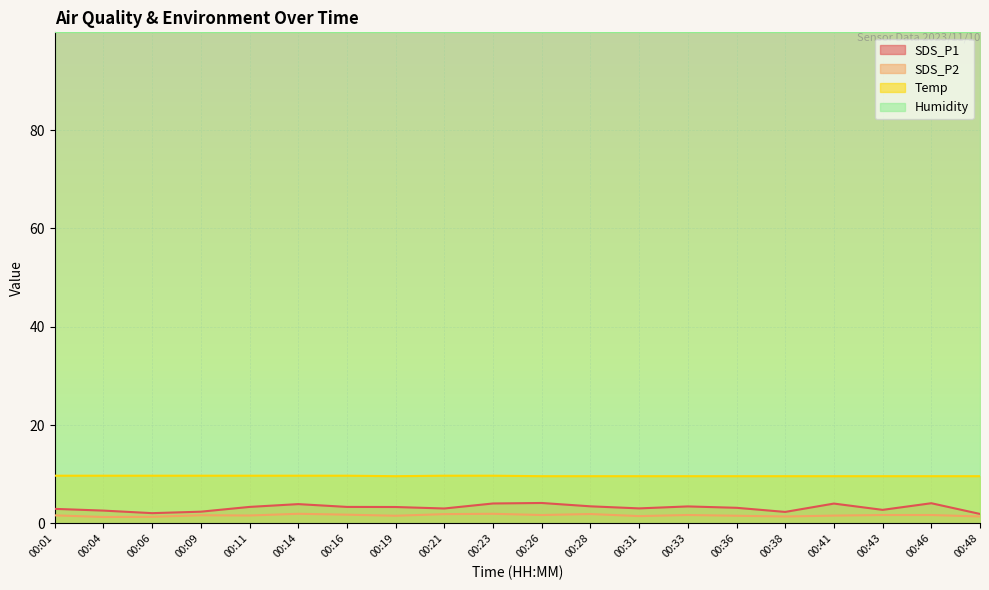

True or false: SDS_P2 has a value of 0.6 at 00:19.

False